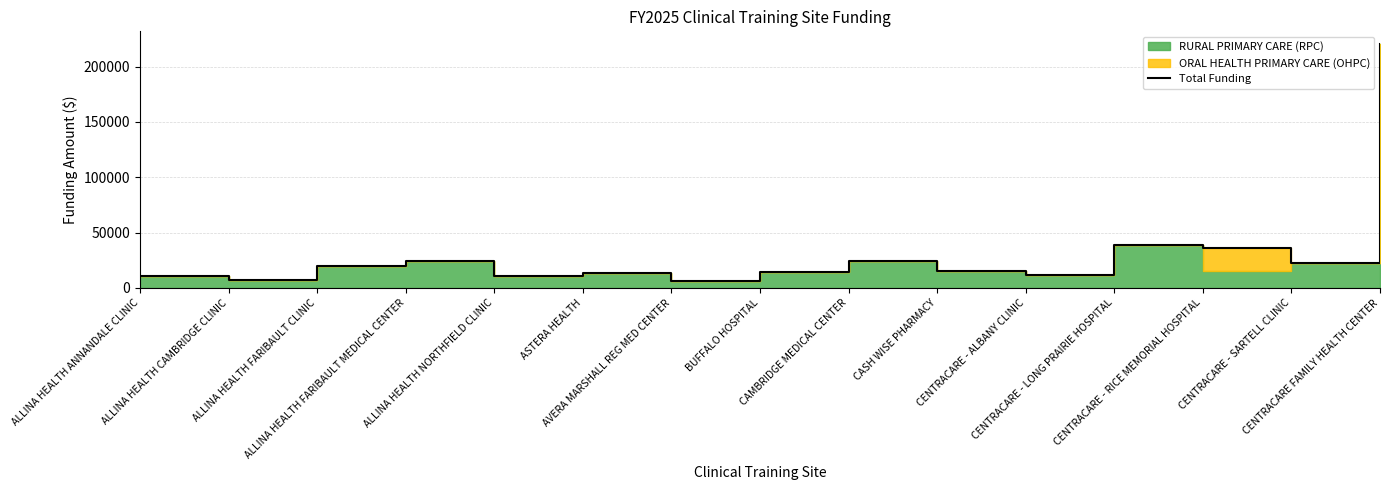

Reading right to left, transcribe all the data shown in this chart.

CENTRACARE FAMILY HEALTH CENTER=220825	CENTRACARE - SARTELL CLINIC=22127	CENTRACARE - RICE MEMORIAL HOSPITAL=36450	CENTRACARE - LONG PRAIRIE HOSPITAL=38755	CENTRACARE - ALBANY CLINIC=11424	CASH WISE PHARMACY=15344	CAMBRIDGE MEDICAL CENTER=24290	BUFFALO HOSPITAL=14353	AVERA MARSHALL REG MED CENTER=6524	ASTERA HEALTH=13857	ALLINA HEALTH NORTHFIELD CLINIC=10624	ALLINA HEALTH FARIBAULT MEDICAL CENTER=24600	ALLINA HEALTH FARIBAULT CLINIC=19373	ALLINA HEALTH CAMBRIDGE CLINIC=7420	ALLINA HEALTH ANNANDALE CLINIC=10927